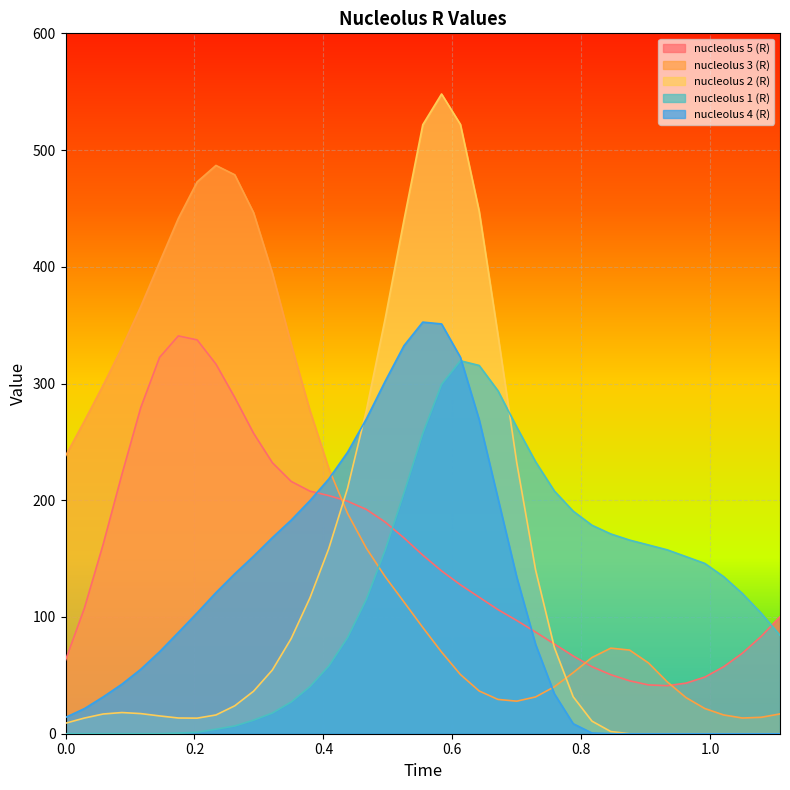

At how many categories does at least one series exceed 412?

10